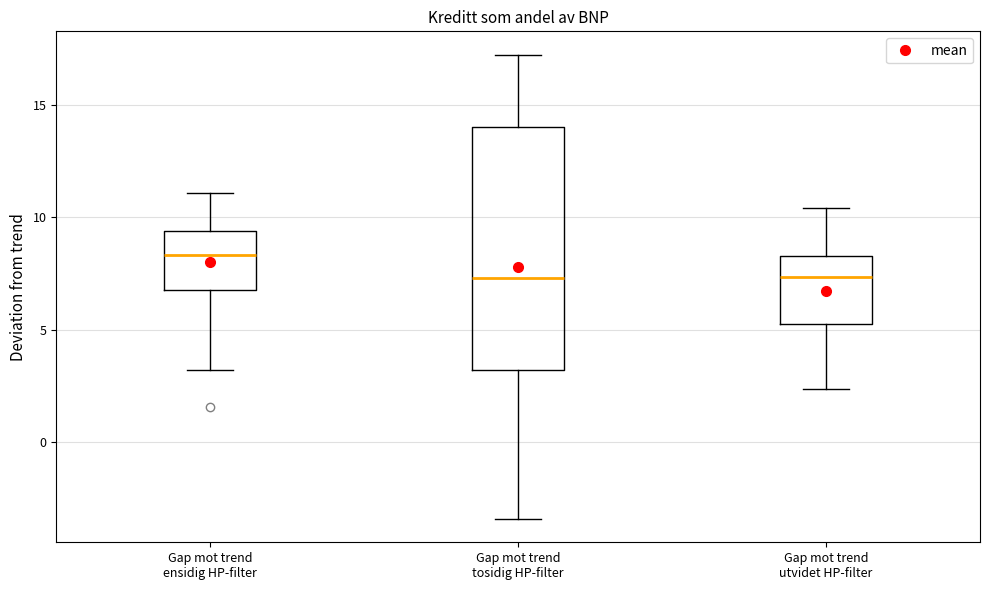

Reading left to right, transcribe this box plot: for each box, give where its median line is, the range the box spans, and where its two whiskers end, as read against the y-axis. The values are not printed on the chart, so give them approximately, as read against the axis.

Gap mot trend ensidig HP-filter: median 8.5, box 7.0 to 9.5, whiskers 3.0 to 11.0
Gap mot trend tosidig HP-filter: median 7.5, box 3.0 to 14.0, whiskers -3.5 to 17.0
Gap mot trend utvidet HP-filter: median 7.5, box 5.0 to 8.5, whiskers 2.5 to 10.5